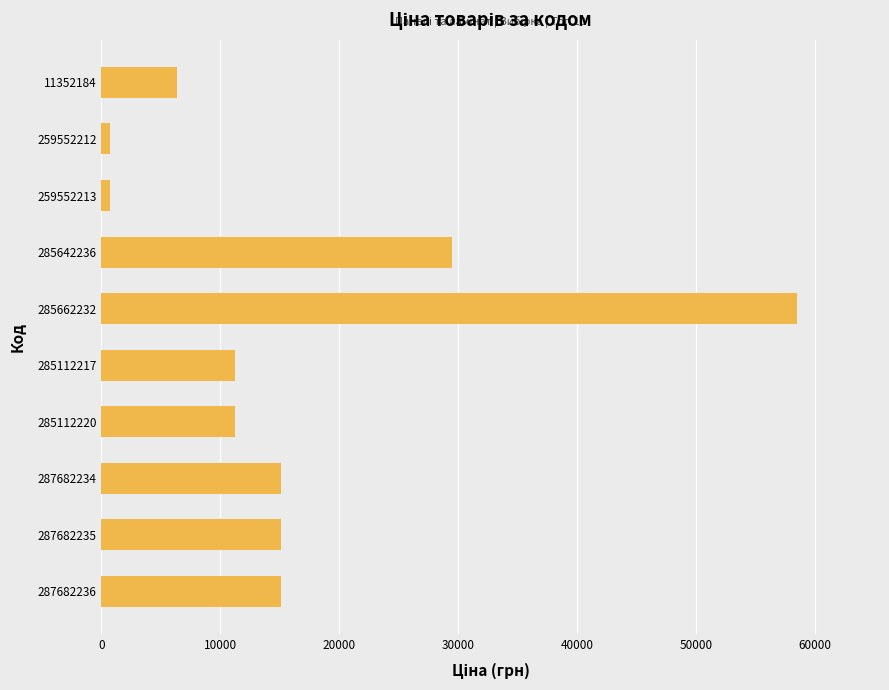

What is the difference between the second highest and minimum values?

28797.8